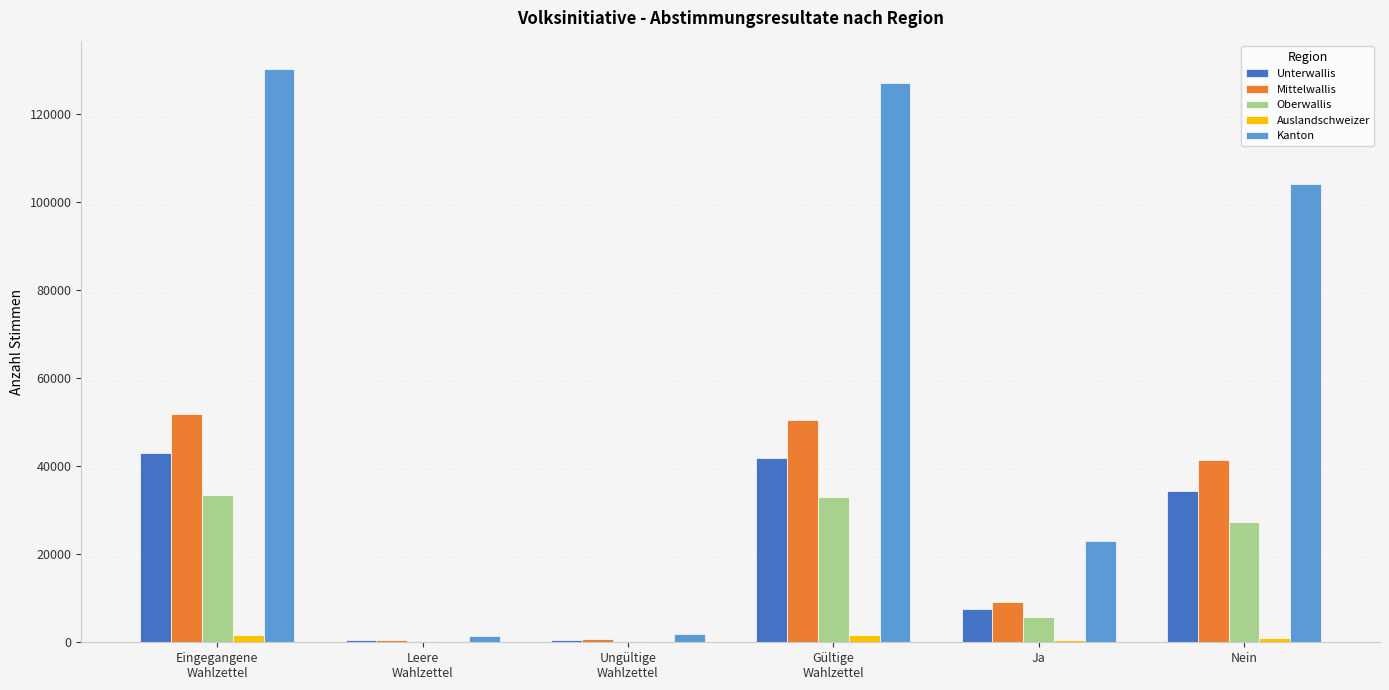

What is the greatest value displayed?

130137